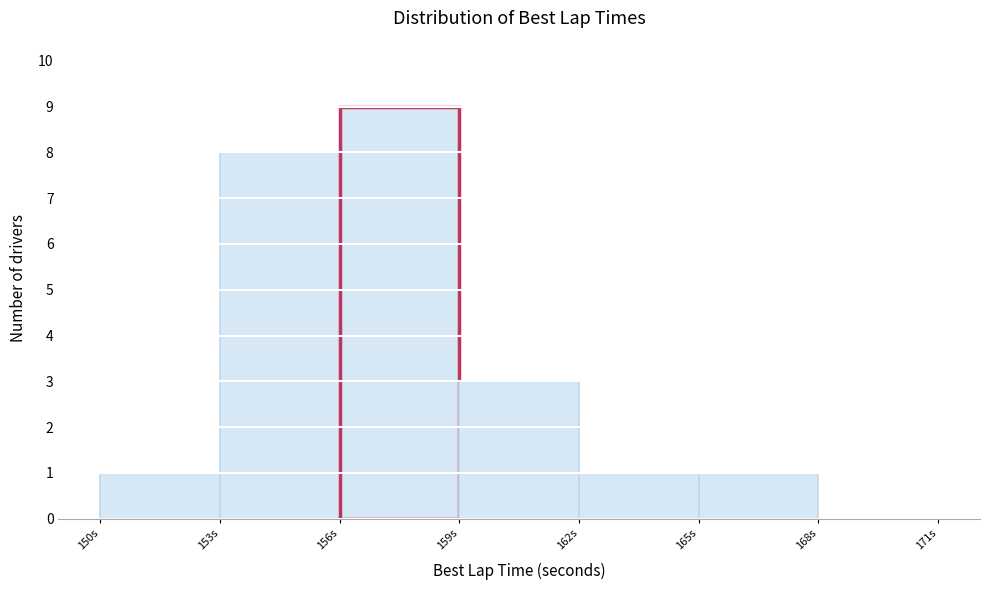

Reading left to right, list every bar in this chart as the range it spans on the x-axis followed by its height. The values are not printed on the chart, so give them approximately, as read against the axis.

150 to 153: 1
153 to 156: 8
156 to 159: 9
159 to 162: 3
162 to 165: 1
165 to 168: 1
168 to 171: 0